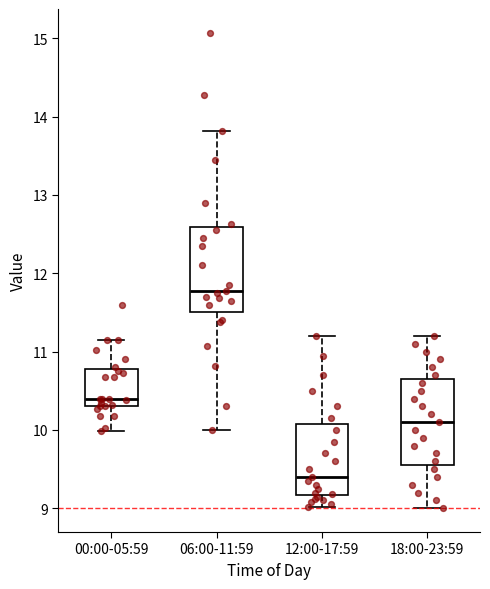

Where is the upper edge of the box for 06:00-11:59 on the y-axis? The values are not printed on the chart, so give them approximately, as read against the axis.

12.6